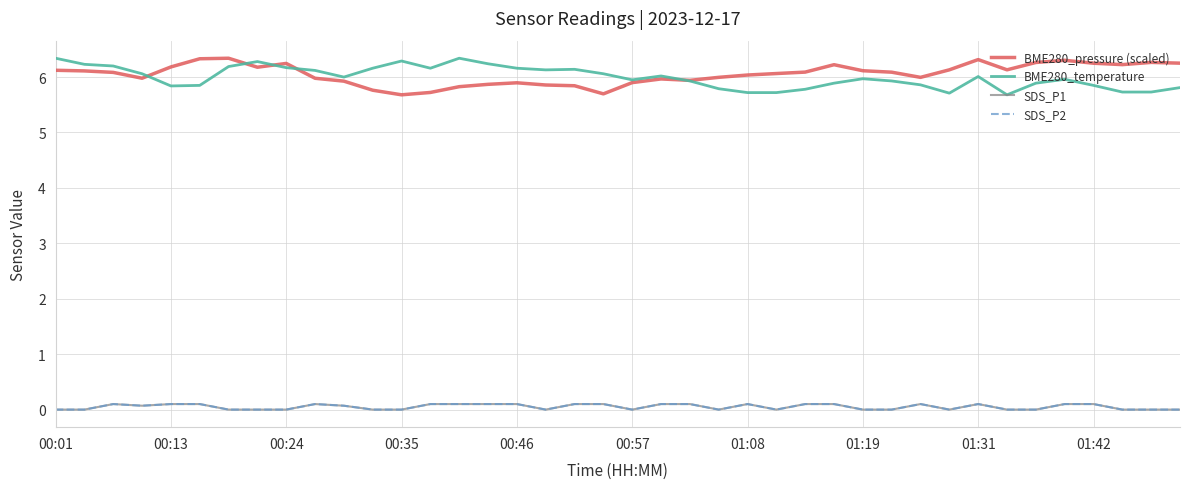

At how many categories does at least one series exceed 0?

40